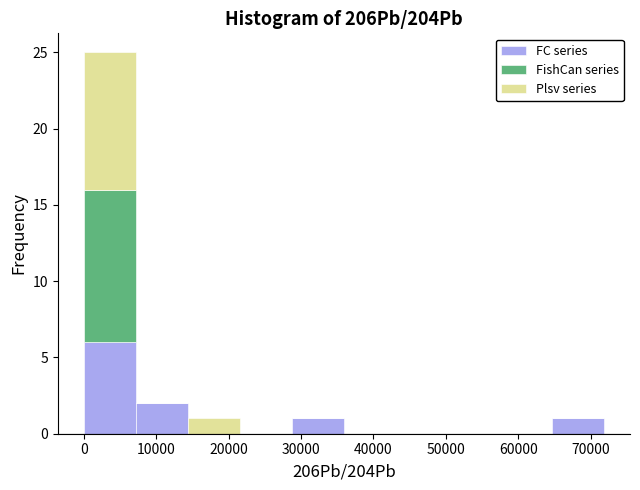

Reading left to right, transcribe this chart: for each stacked bar, give the range it covers on the x-axis and its total height. Neither the bar edges nor the heights are printed on the chart, so give them approximately, as read against the axes.

0 to 7000: 25
7000 to 14000: 2
14000 to 22000: 1
22000 to 29000: 0
29000 to 36000: 1
36000 to 43000: 0
43000 to 50000: 0
50000 to 57000: 0
57000 to 65000: 0
65000 to 72000: 1